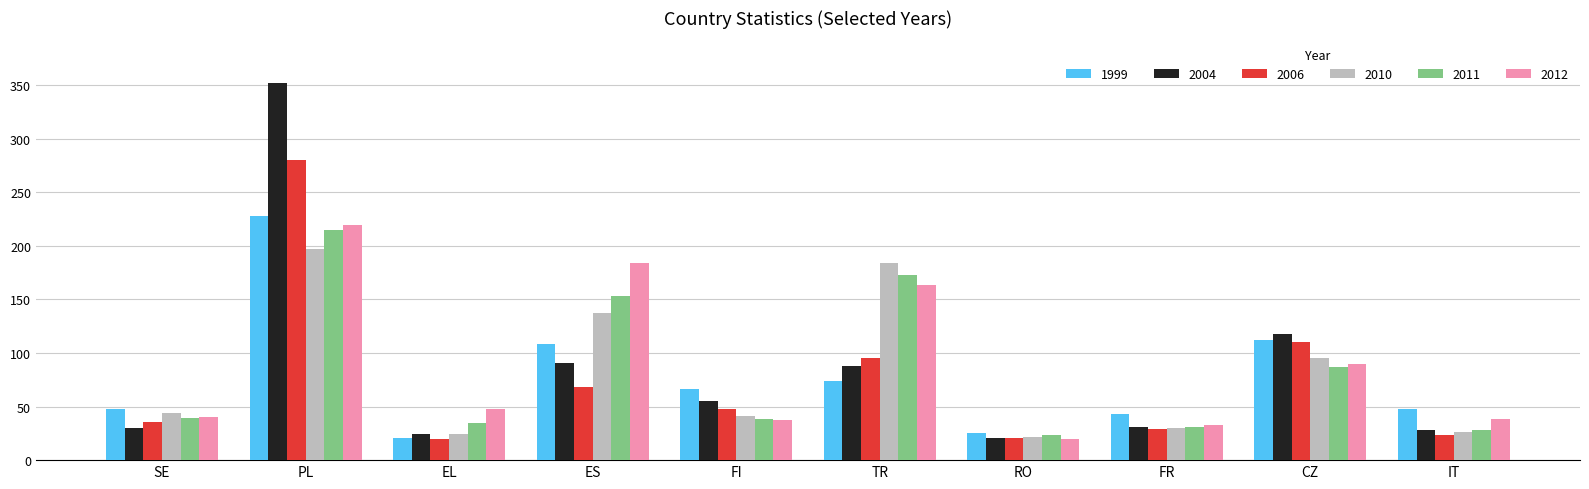

Which series has the largest total across all categories?

2012